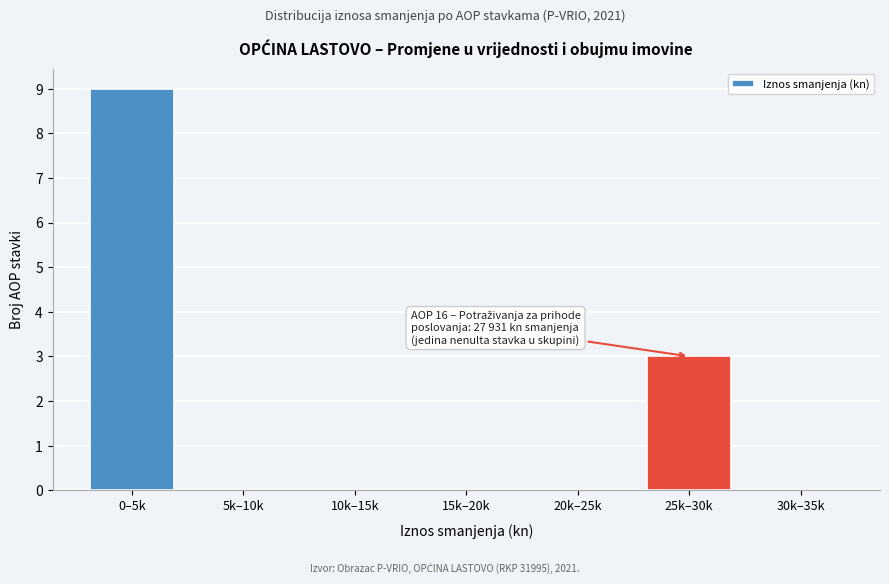

Reading left to right, transcribe all the data shown in this chart.

0–5k=9	5k–10k=0	10k–15k=0	15k–20k=0	20k–25k=0	25k–30k=3	30k–35k=0